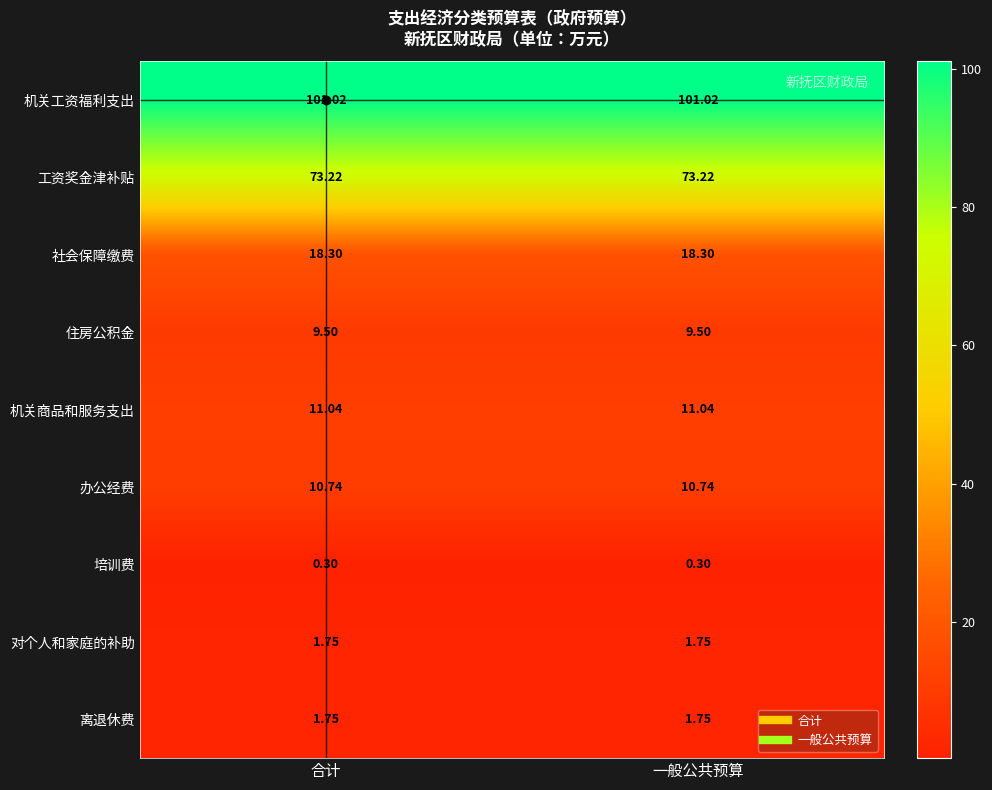

Is the value of 机关商品和服务支出 at 合计 greater than the value of 培训费 at 合计?

Yes